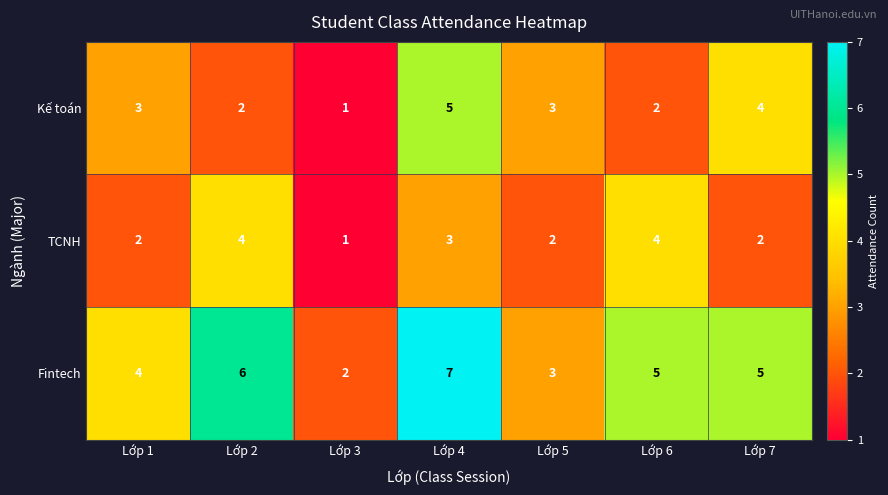

At Lớp 2, list the series in order from smallest to largest.

Kế toán, TCNH, Fintech